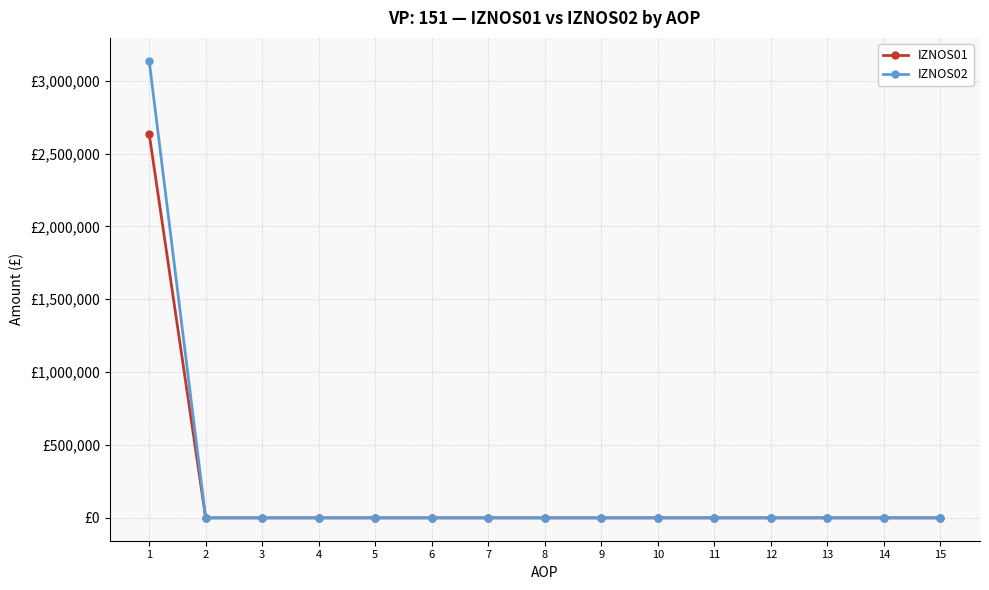

What are all the series names shown in the legend?

IZNOS01, IZNOS02